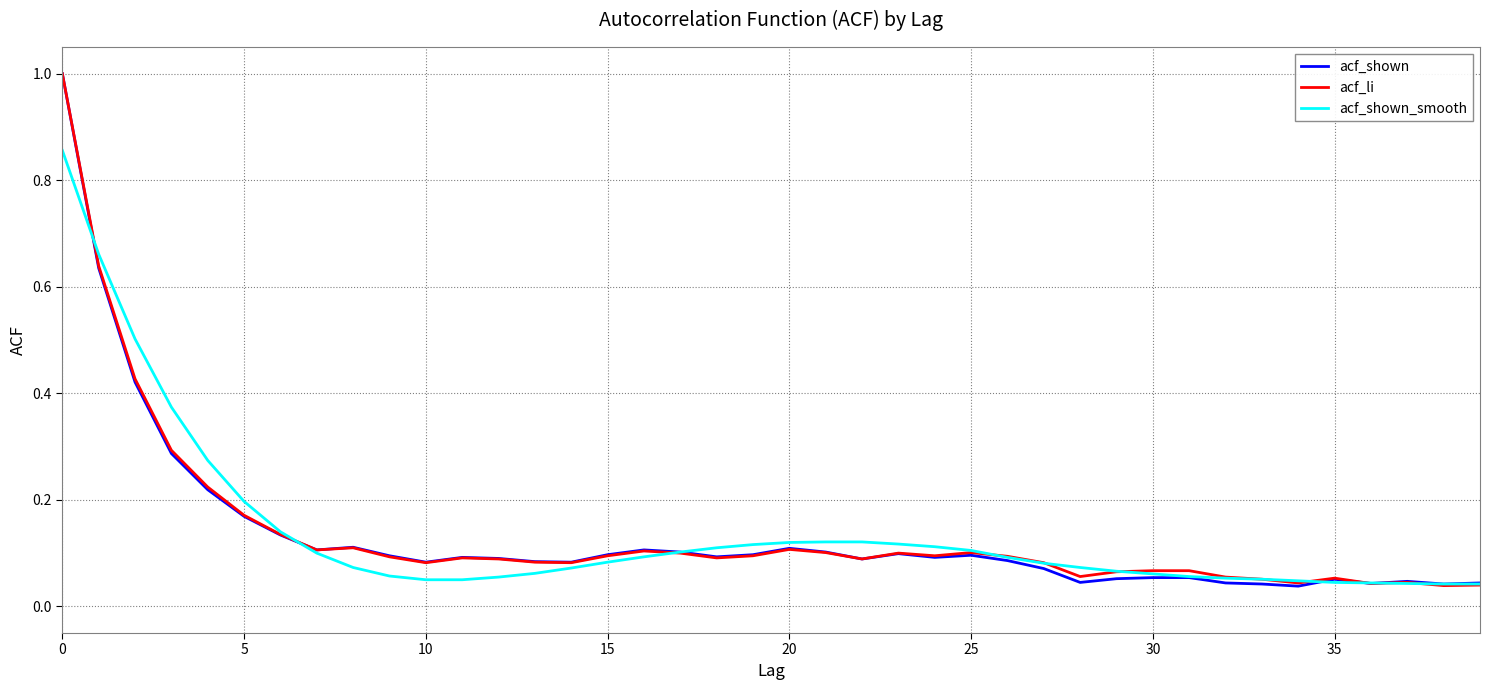

What is the greatest value displayed?

1.0